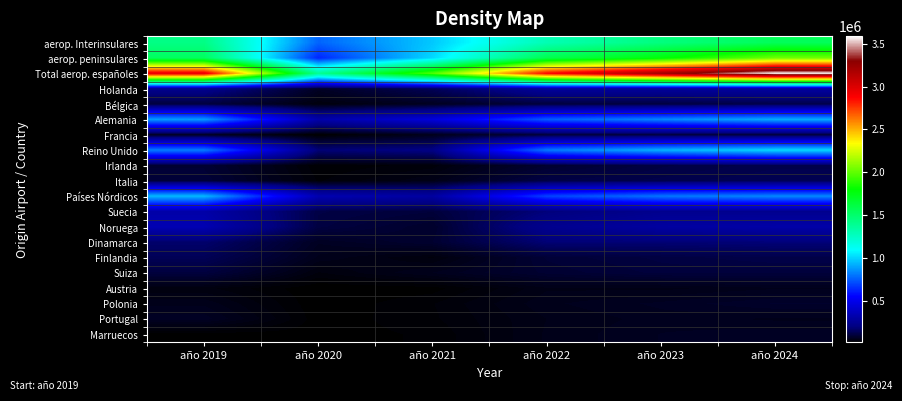

Reading left to right, list all the values displayed in this chart.

aerop. Interinsulares: año 2019=1428210	año 2020=762624	año 2021=972529	año 2022=1295706	año 2023=1448808	año 2024=1553760
aerop. peninsulares: año 2019=1537633	año 2020=627242	año 2021=1007004	año 2022=1581512	año 2023=1776943	año 2024=2036395
Total aerop. españoles: año 2019=2965843	año 2020=1389866	año 2021=1979533	año 2022=2877218	año 2023=3225751	año 2024=3590155
Holanda: año 2019=231325	año 2020=65017	año 2021=138154	año 2022=270970	año 2023=266199	año 2024=280922
Bélgica: año 2019=101653	año 2020=33948	año 2021=59898	año 2022=99719	año 2023=103373	año 2024=115562
Alemania: año 2019=878040	año 2020=307493	año 2021=446524	año 2022=744842	año 2023=834119	año 2024=913428
Francia: año 2019=60487	año 2020=14903	año 2021=52889	año 2022=94100	año 2023=98744	año 2024=93531
Reino Unido: año 2019=814481	año 2020=179151	año 2021=205608	año 2022=807007	año 2023=928107	año 2024=1014435
Irlanda: año 2019=87656	año 2020=20025	año 2021=29724	año 2022=82856	año 2023=108298	año 2024=121518
Italia: año 2019=94608	año 2020=25000	año 2021=46134	año 2022=110447	año 2023=119370	año 2024=131667
Países Nórdicos: año 2019=940894	año 2020=330872	año 2021=285302	año 2022=689570	año 2023=798804	año 2024=837863
Suecia: año 2019=307048	año 2020=111280	año 2021=96598	año 2022=187300	año 2023=232802	año 2024=234541
Noruega: año 2019=334388	año 2020=105487	año 2021=74664	año 2022=234234	año 2023=284409	año 2024=304631
Dinamarca: año 2019=165115	año 2020=61808	año 2021=82043	año 2022=177802	año 2023=176350	año 2024=182121
Finlandia: año 2019=134343	año 2020=52297	año 2021=31997	año 2022=90234	año 2023=105243	año 2024=116570
Suiza: año 2019=101806	año 2020=32055	año 2021=54573	año 2022=84145	año 2023=97992	año 2024=97608
Austria: año 2019=35305	año 2020=12046	año 2021=15433	año 2022=45877	año 2023=44578	año 2024=52889
Polonia: año 2019=52208	año 2020=12413	año 2021=25548	año 2022=52253	año 2023=62972	año 2024=75644
Portugal: año 2019=65016	año 2020=14074	año 2021=24489	año 2022=47065	año 2023=57441	año 2024=52543
Marruecos: año 2019=14993	año 2020=14993	año 2021=20442	año 2022=48178	año 2023=61295	año 2024=65882